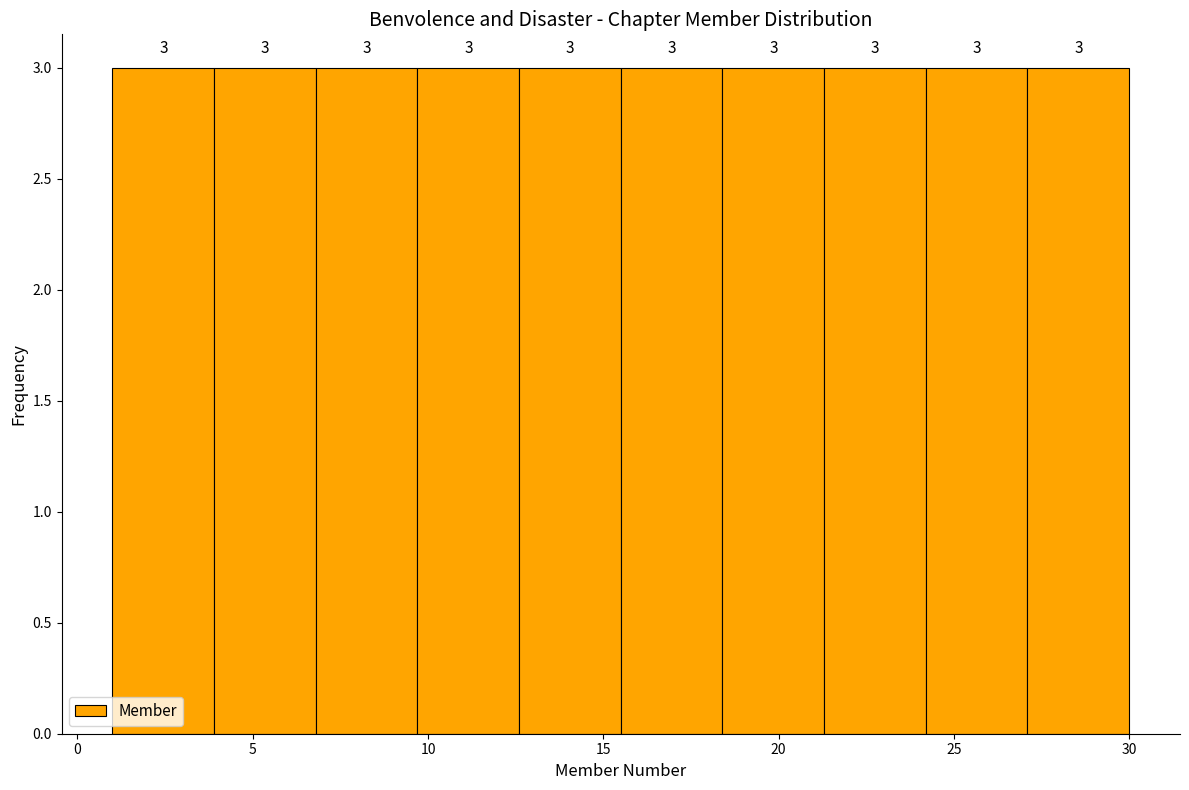

What is the height of the bar covering 6.8 to 9.7 on the x-axis? The bar edges are not printed on the chart, so give them approximately, as read against the axis.

3